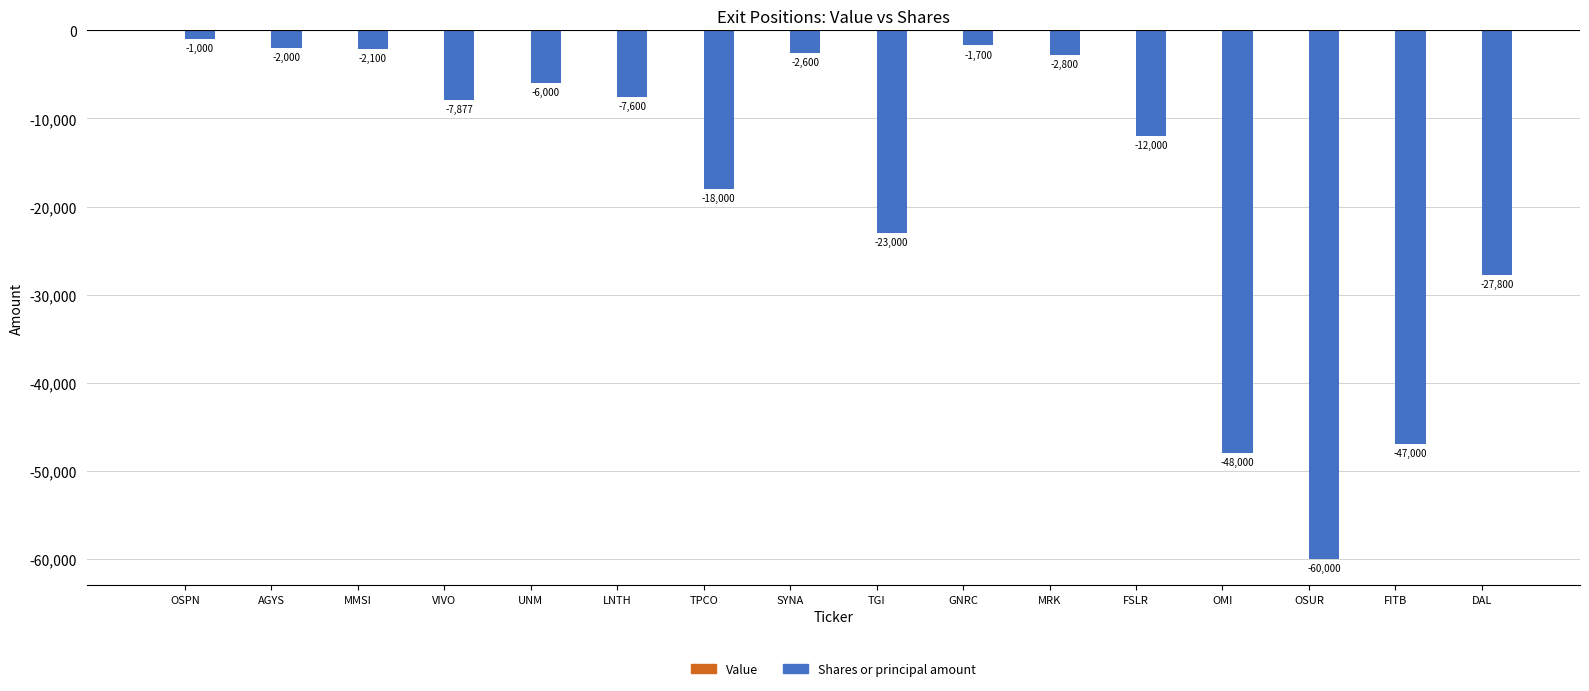

What is the change in value from UNM to TPCO?

-12000